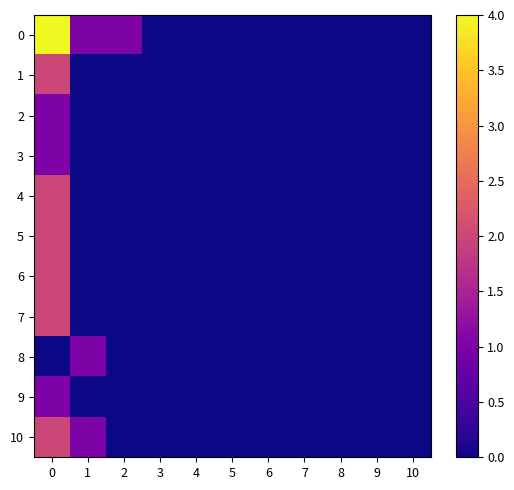

Reading left to right, transcribe all the data shown in this chart.

0: 0=4	1=1	2=1	3=0	4=0	5=0	6=0	7=0	8=0	9=0	10=0
1: 0=2	1=0	2=0	3=0	4=0	5=0	6=0	7=0	8=0	9=0	10=0
2: 0=1	1=0	2=0	3=0	4=0	5=0	6=0	7=0	8=0	9=0	10=0
3: 0=1	1=0	2=0	3=0	4=0	5=0	6=0	7=0	8=0	9=0	10=0
4: 0=2	1=0	2=0	3=0	4=0	5=0	6=0	7=0	8=0	9=0	10=0
5: 0=2	1=0	2=0	3=0	4=0	5=0	6=0	7=0	8=0	9=0	10=0
6: 0=2	1=0	2=0	3=0	4=0	5=0	6=0	7=0	8=0	9=0	10=0
7: 0=2	1=0	2=0	3=0	4=0	5=0	6=0	7=0	8=0	9=0	10=0
8: 0=0	1=1	2=0	3=0	4=0	5=0	6=0	7=0	8=0	9=0	10=0
9: 0=1	1=0	2=0	3=0	4=0	5=0	6=0	7=0	8=0	9=0	10=0
10: 0=2	1=1	2=0	3=0	4=0	5=0	6=0	7=0	8=0	9=0	10=0